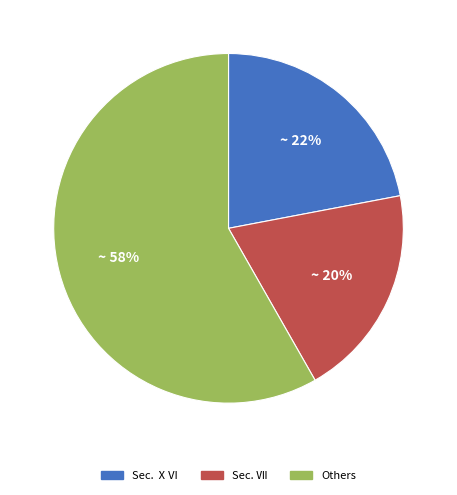

Which category has the smallest portion of the pie?

Sec. Ⅶ